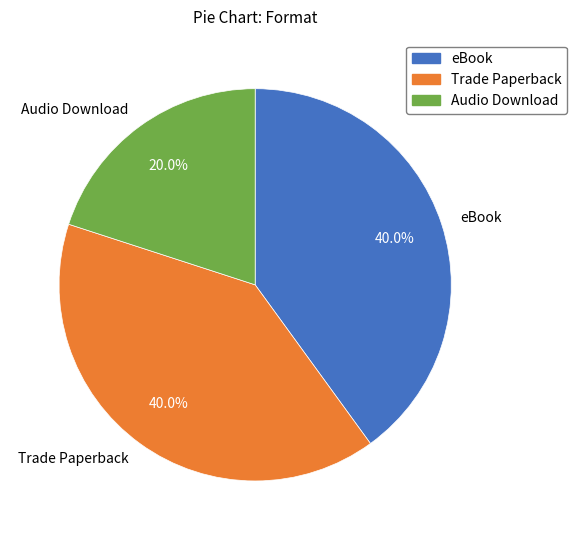

Is it true that Audio Download is 20% of the pie?

True